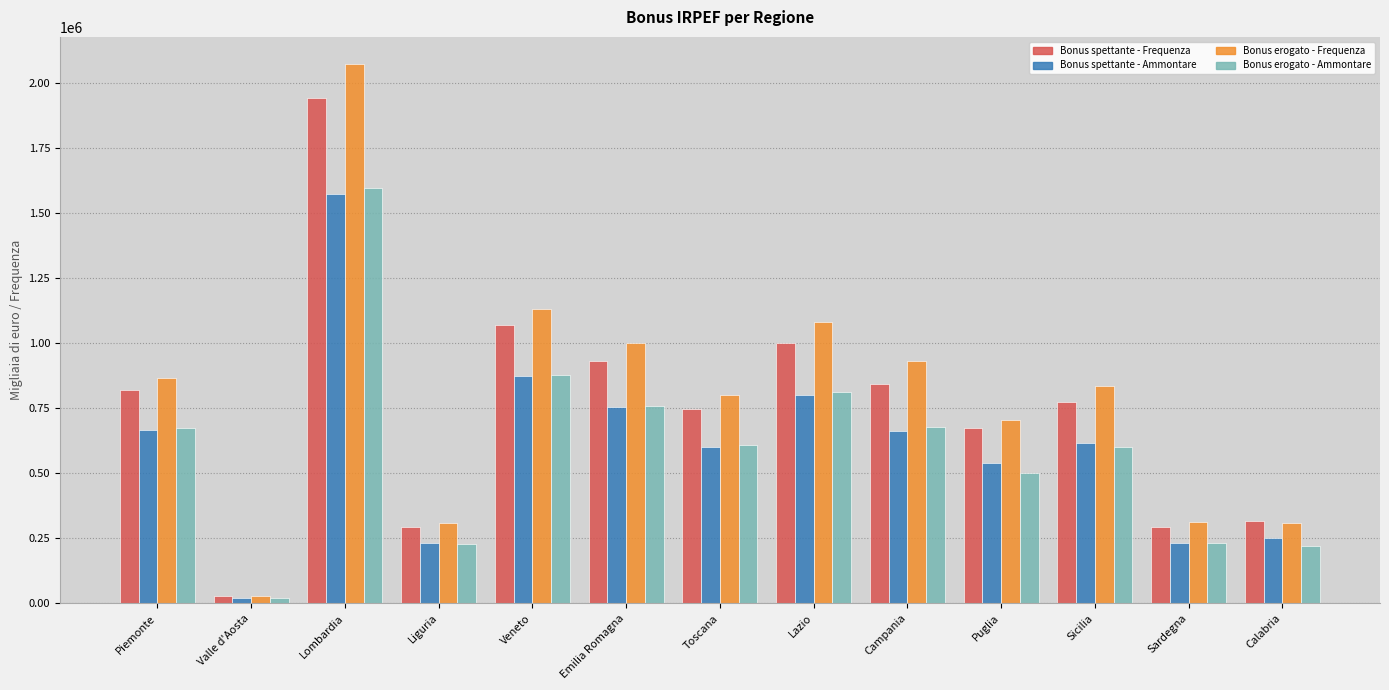

At Campania, list the series in order from largest to smallest.

Bonus erogato - Frequenza, Bonus spettante - Frequenza, Bonus erogato - Ammontare, Bonus spettante - Ammontare